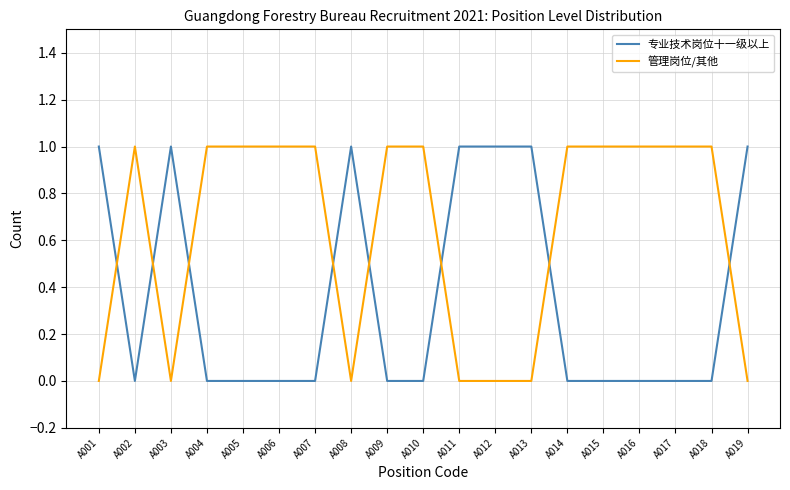

Reading left to right, what are all the values shown in this chart?

专业技术岗位十一级以上: 1	0	1	0	0	0	0	1	0	0	1	1	1	0	0	0	0	0	1
管理岗位/其他: 0	1	0	1	1	1	1	0	1	1	0	0	0	1	1	1	1	1	0